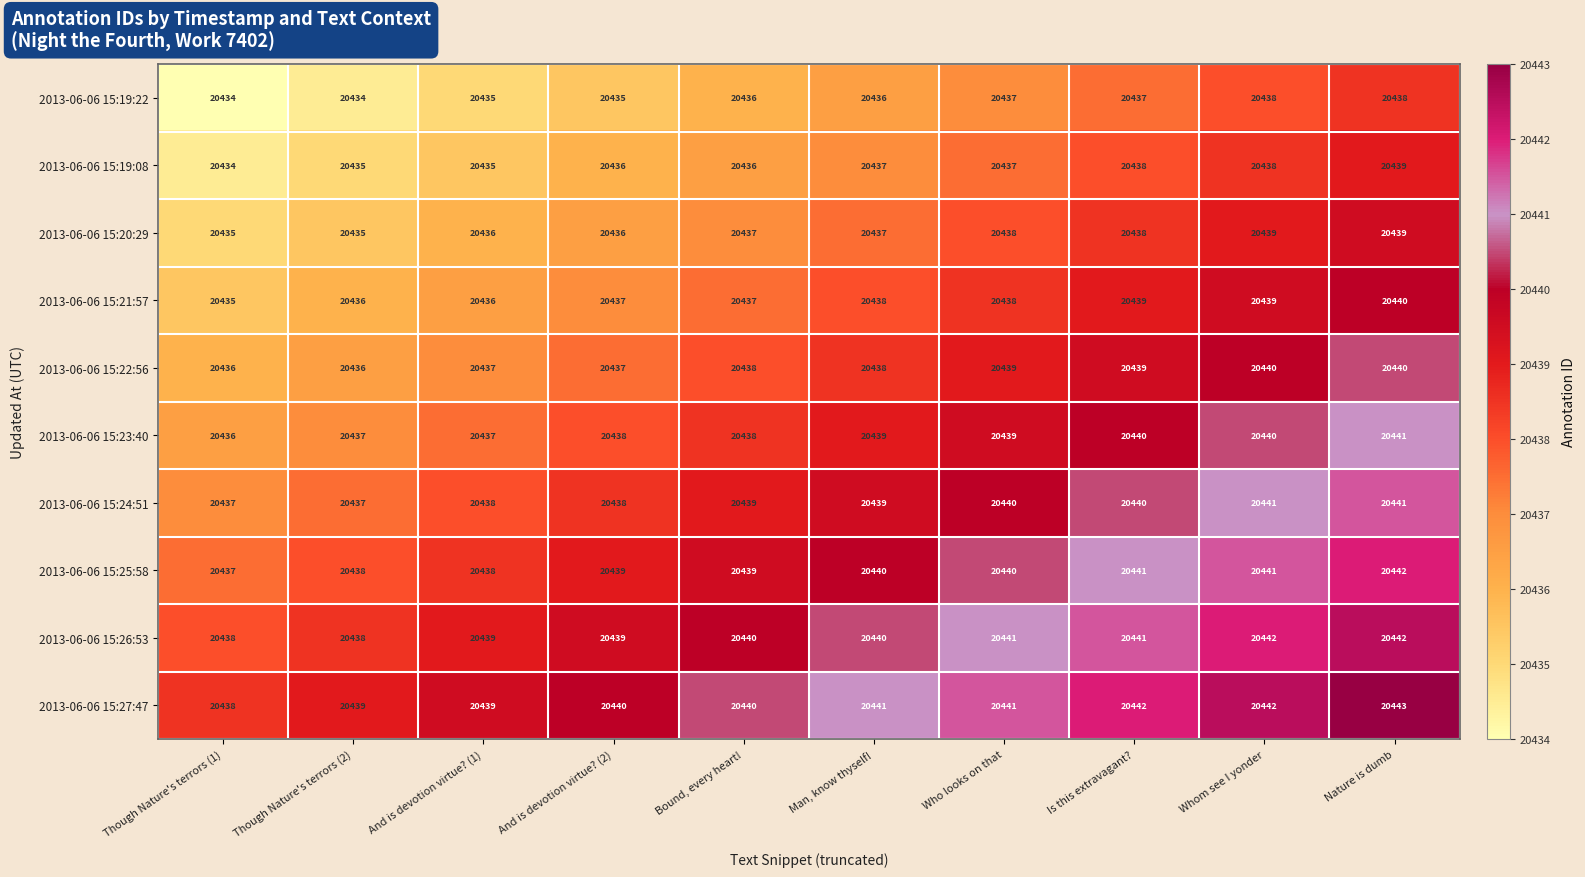

The 2013-06-06 15:20:29 series shows 32630 at Whom see I yonder. True or false?

False